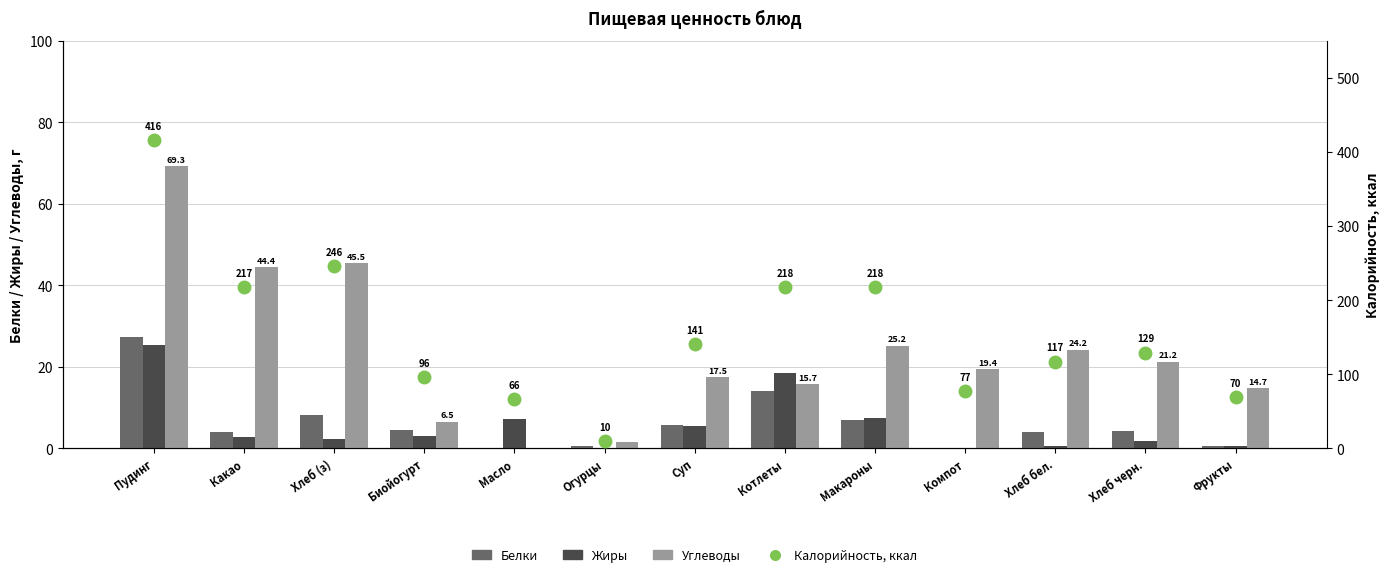

What are all the series names shown in the legend?

Белки, Жиры, Углеводы, Калорийность